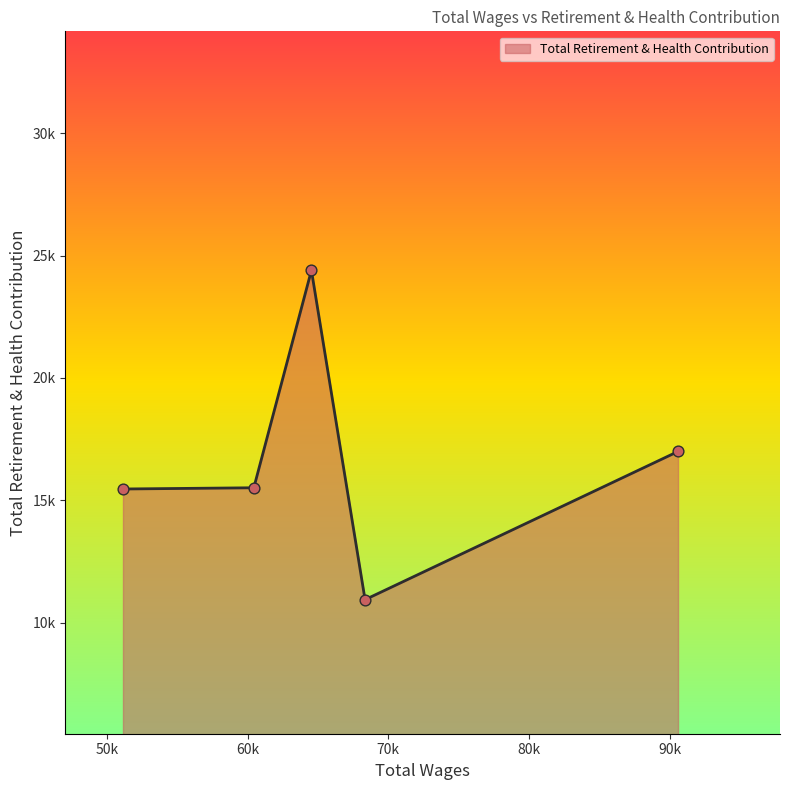

Is this an area chart (filled region under the line)?

Yes